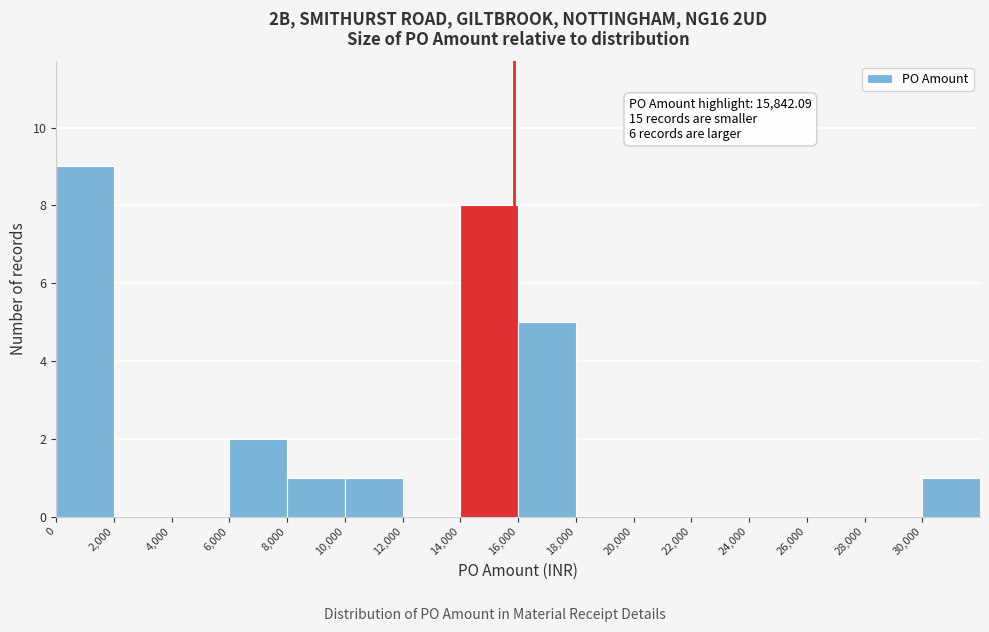

Which range on the x-axis has the tallest bar?

0 to 2000